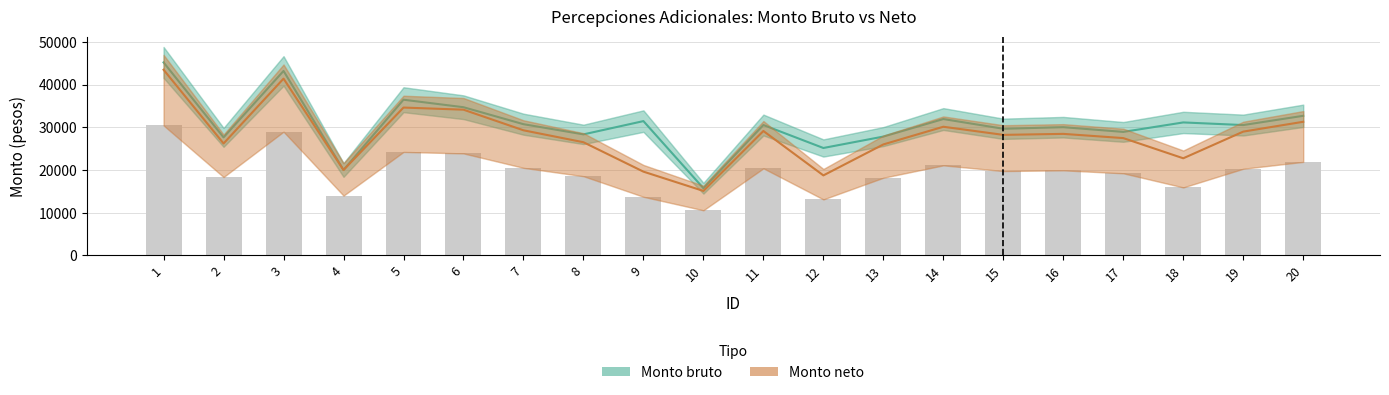

Where is Monto neto nearest to the value 29298?

7